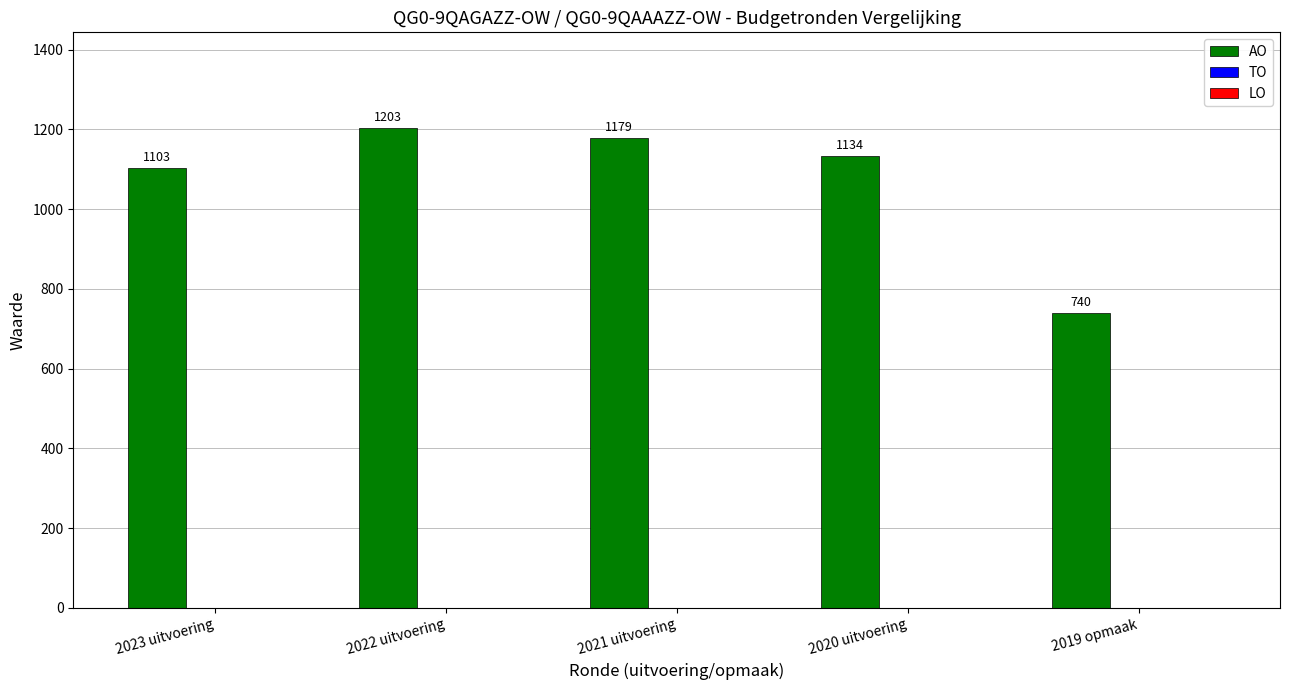

Rank the categories by value from lowest to highest.

2019 opmaak, 2023 uitvoering, 2020 uitvoering, 2021 uitvoering, 2022 uitvoering